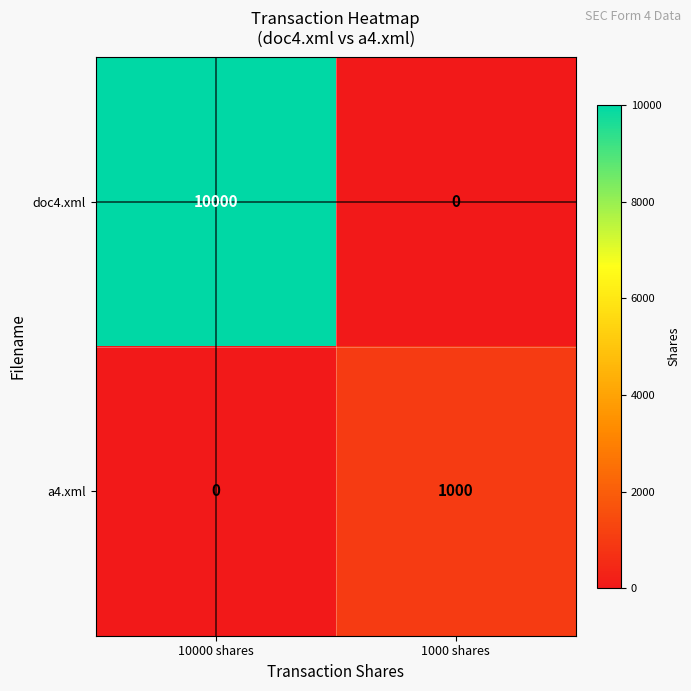

At which category is the sum across all series the highest?

10000 shares